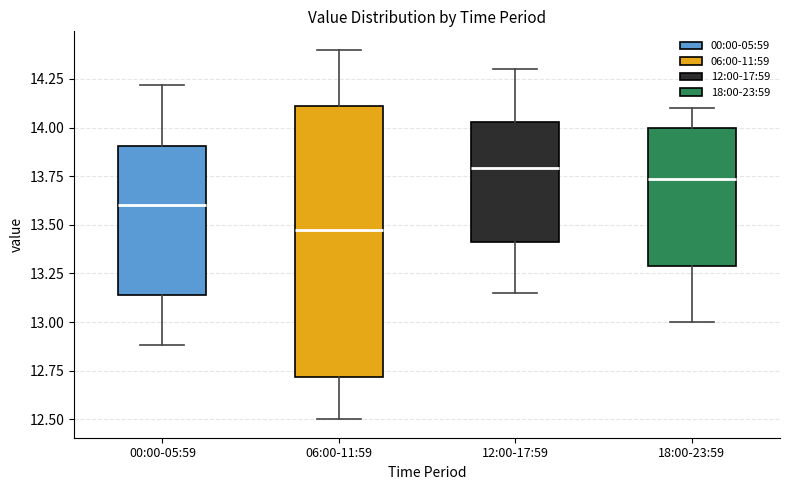

Reading left to right, read every box against the y-axis: the position of its median line, the range the box covers, and the ends of its whiskers. The values are not printed on the chart, so give them approximately, as read against the axis.

00:00-05:59: median 13.60, box 13.15 to 13.90, whiskers 12.90 to 14.20
06:00-11:59: median 13.50, box 12.70 to 14.10, whiskers 12.50 to 14.40
12:00-17:59: median 13.80, box 13.40 to 14.05, whiskers 13.15 to 14.30
18:00-23:59: median 13.75, box 13.30 to 14.00, whiskers 13.00 to 14.10